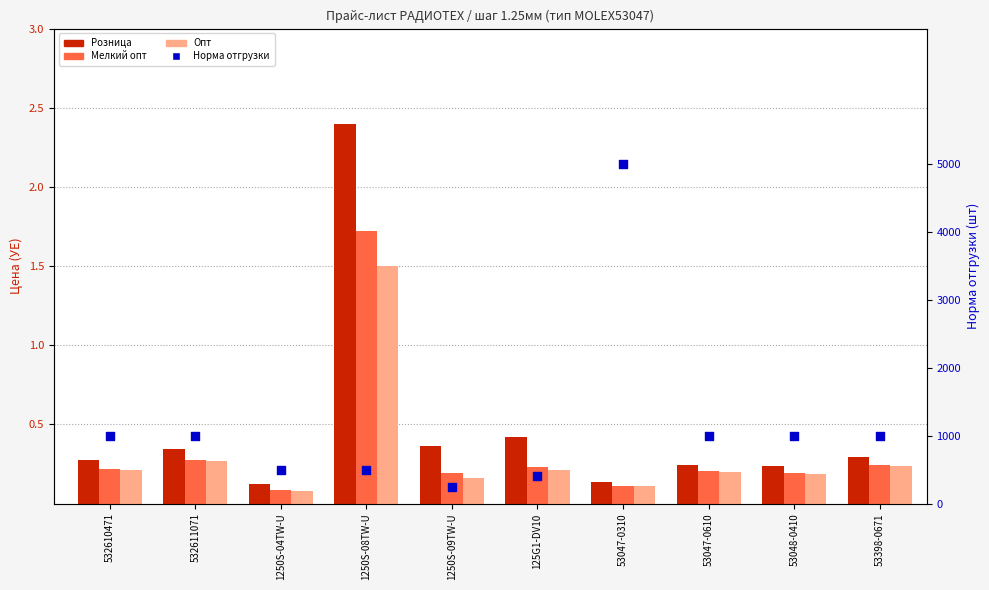

At which category is the sum across all series the highest?

53047-0310